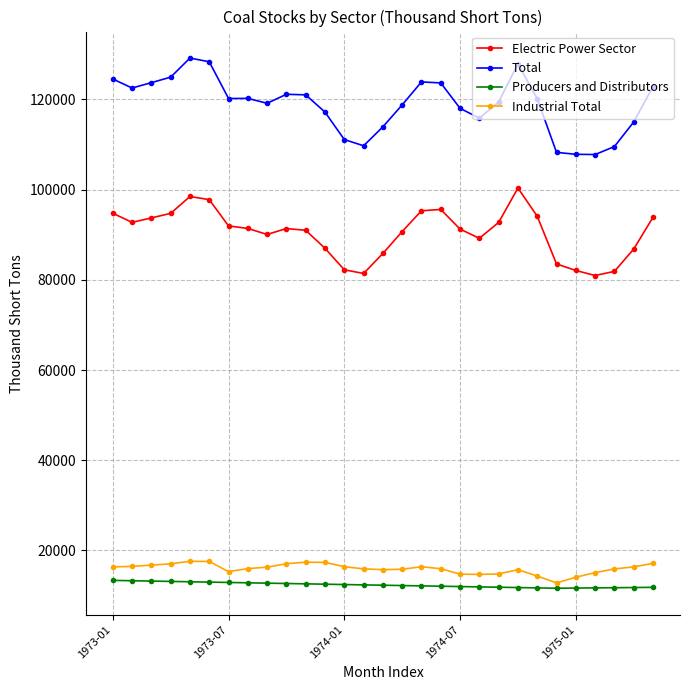

True or false: Producers and Distributors and Total cross at least once.

False